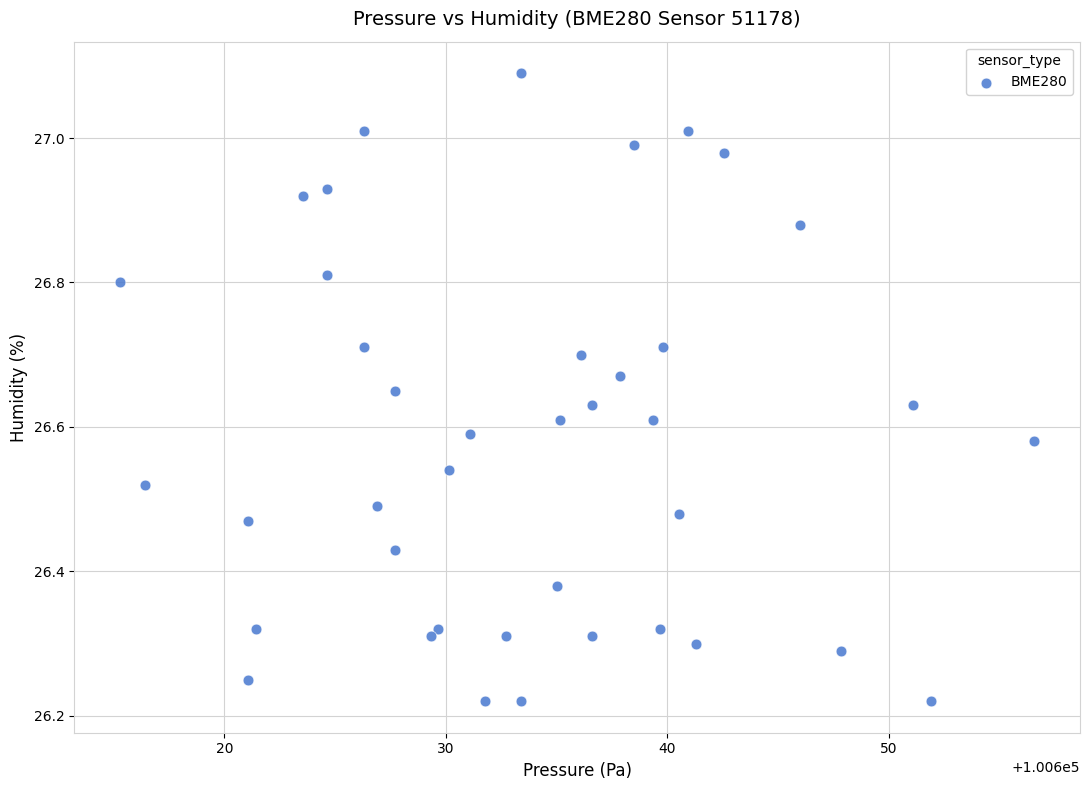

What is the range of X values (max minus min)?

41.3